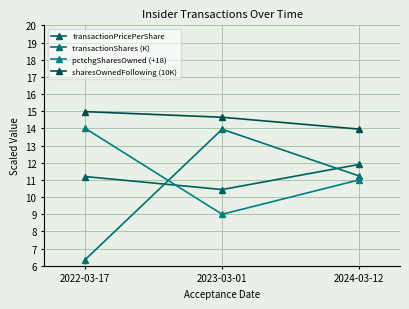

What are all the series names shown in the legend?

transactionPricePerShare, transactionShares (K), pctchgSharesOwned (+18), sharesOwnedFollowing (10K)